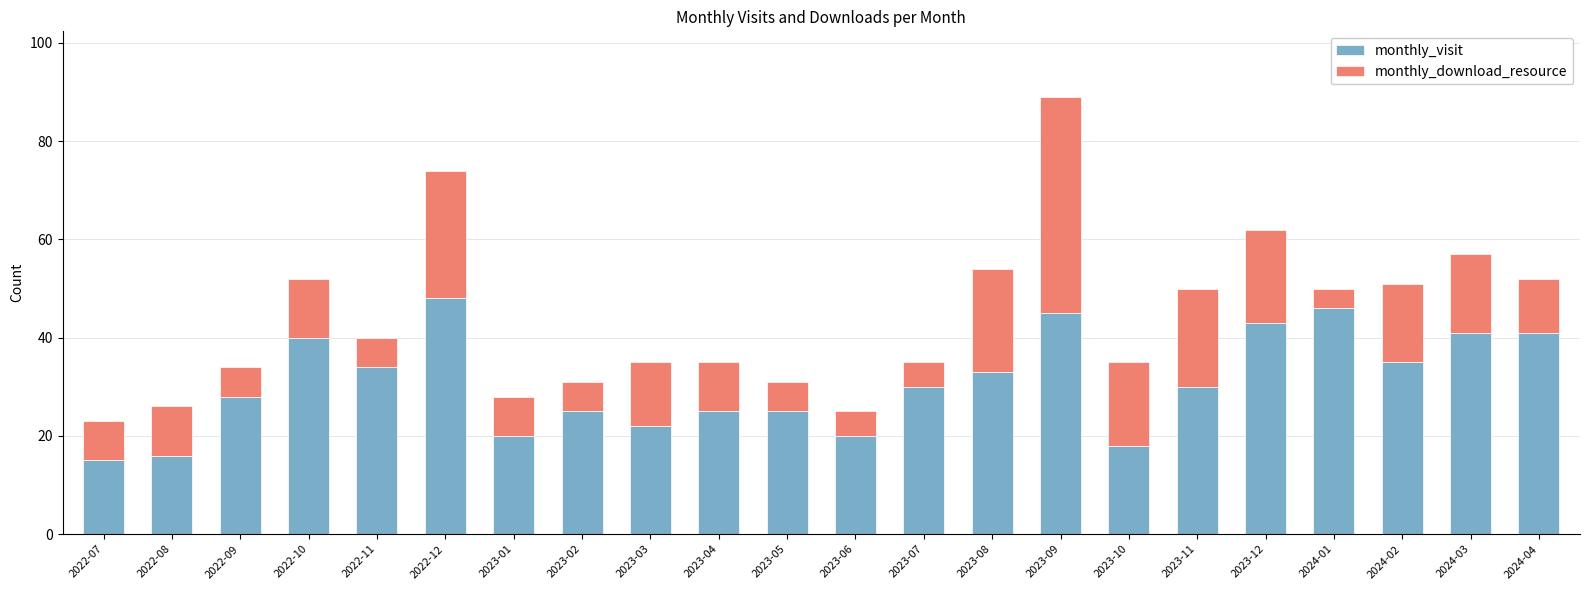

What is the difference between the monthly_visit values at 2023-08 and 2024-01?

13